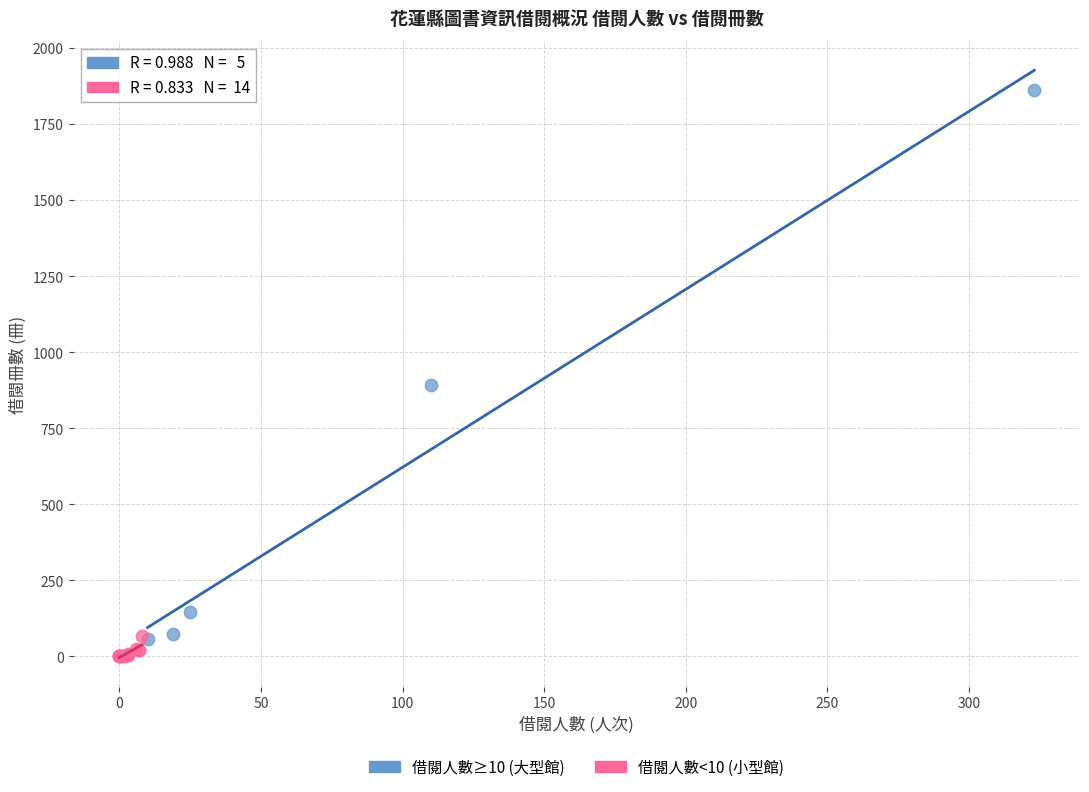

Which series reaches the maximum Y coordinate?

借閱人數≥10 (大型館)